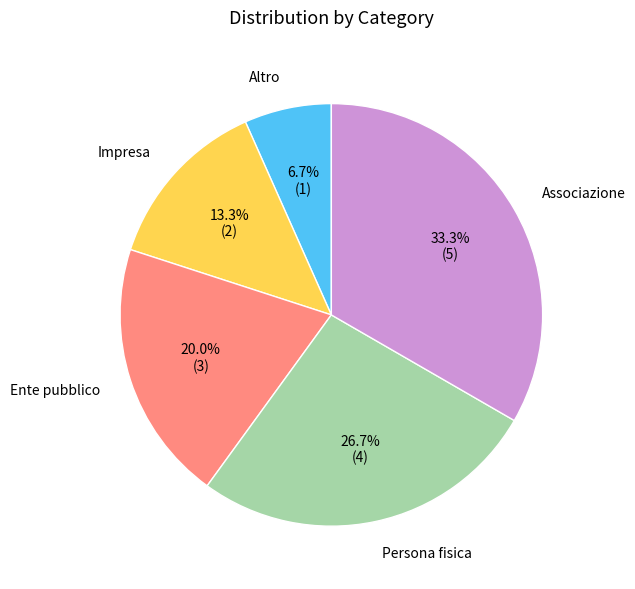

True or false: Associazione accounts for 24% of the total.

False